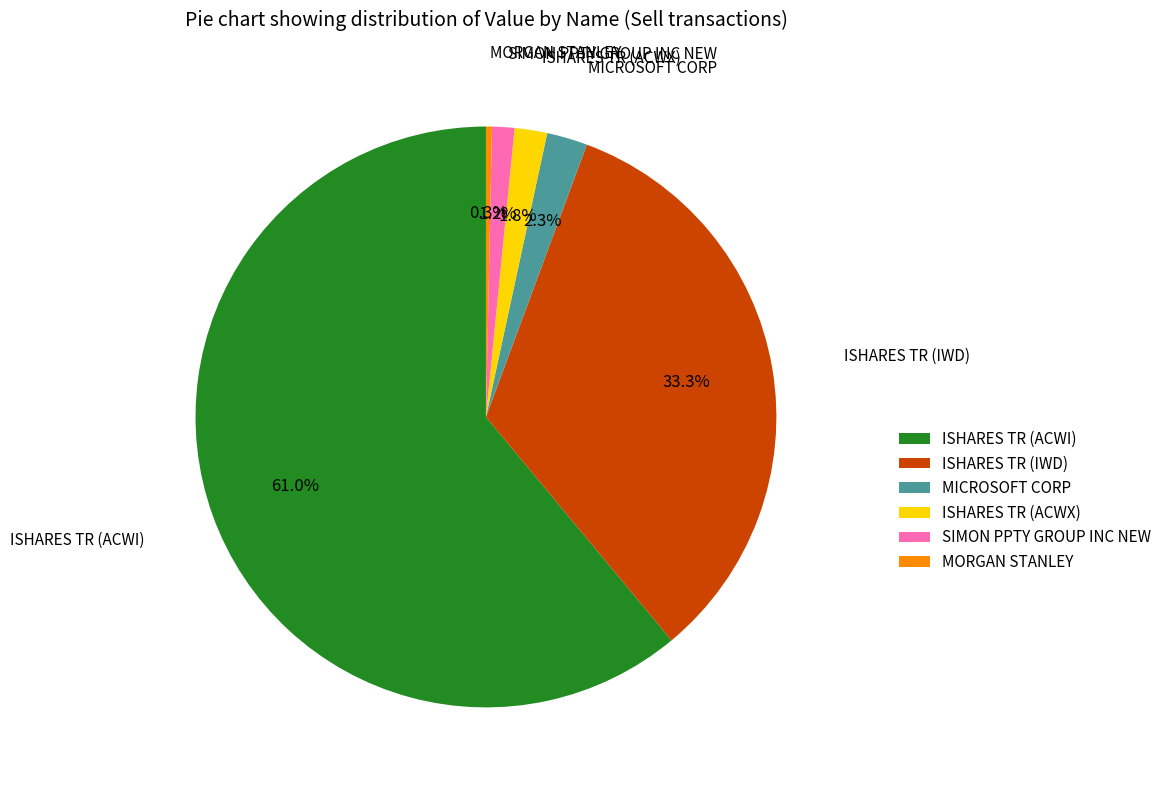

The ISHARES TR (ACWI) slice represents 61% of the pie. True or false?

True